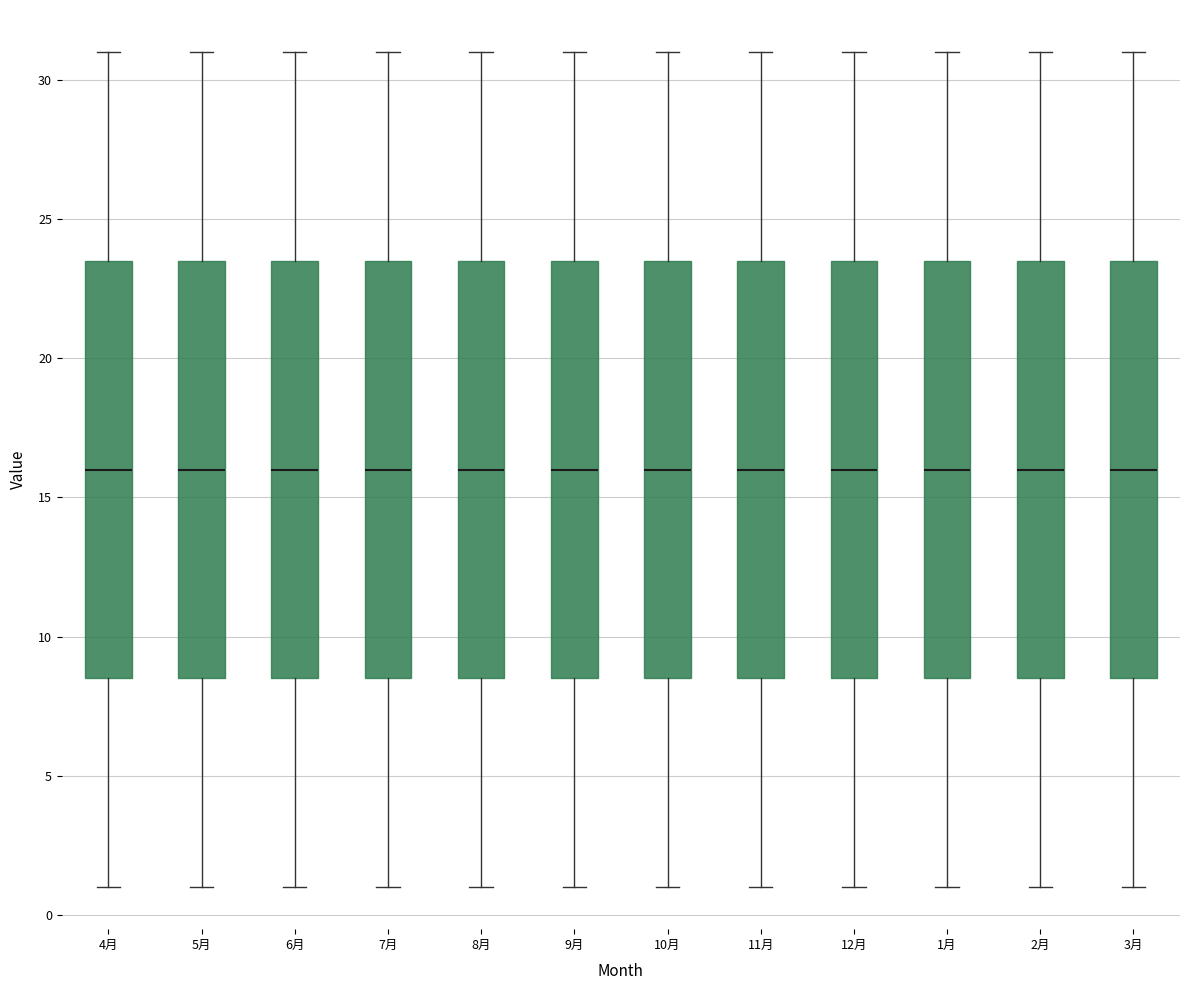

Reading left to right, read every box against the y-axis: the position of its median line, the range the box covers, and the ends of its whiskers. The values are not printed on the chart, so give them approximately, as read against the axis.

4月: median 16.0, box 8.5 to 23.5, whiskers 1.0 to 31.0
5月: median 16.0, box 8.5 to 23.5, whiskers 1.0 to 31.0
6月: median 16.0, box 8.5 to 23.5, whiskers 1.0 to 31.0
7月: median 16.0, box 8.5 to 23.5, whiskers 1.0 to 31.0
8月: median 16.0, box 8.5 to 23.5, whiskers 1.0 to 31.0
9月: median 16.0, box 8.5 to 23.5, whiskers 1.0 to 31.0
10月: median 16.0, box 8.5 to 23.5, whiskers 1.0 to 31.0
11月: median 16.0, box 8.5 to 23.5, whiskers 1.0 to 31.0
12月: median 16.0, box 8.5 to 23.5, whiskers 1.0 to 31.0
1月: median 16.0, box 8.5 to 23.5, whiskers 1.0 to 31.0
2月: median 16.0, box 8.5 to 23.5, whiskers 1.0 to 31.0
3月: median 16.0, box 8.5 to 23.5, whiskers 1.0 to 31.0